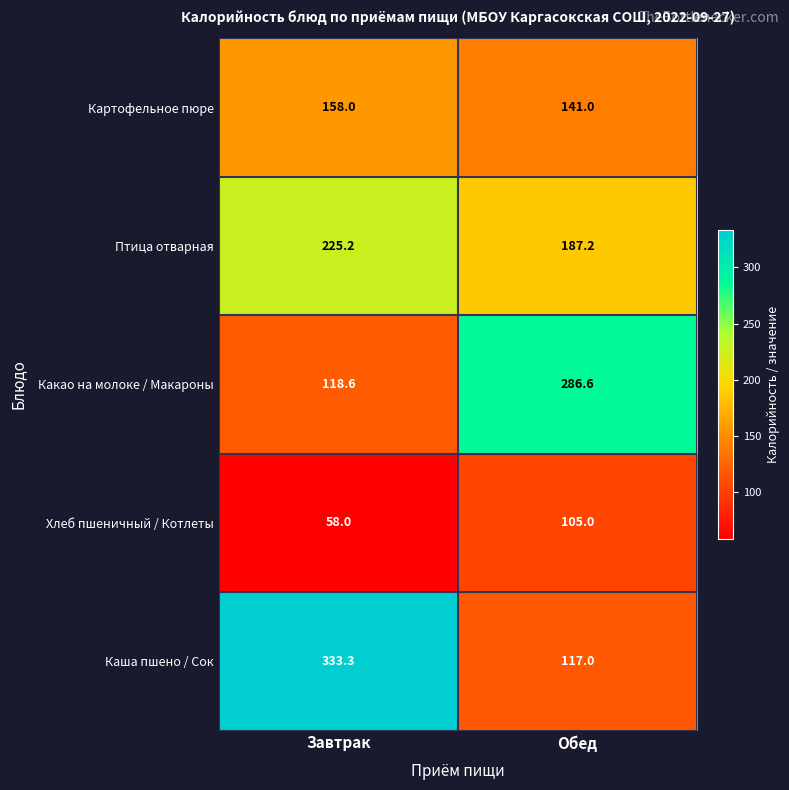

What is the total value across all series at Обед?

836.8